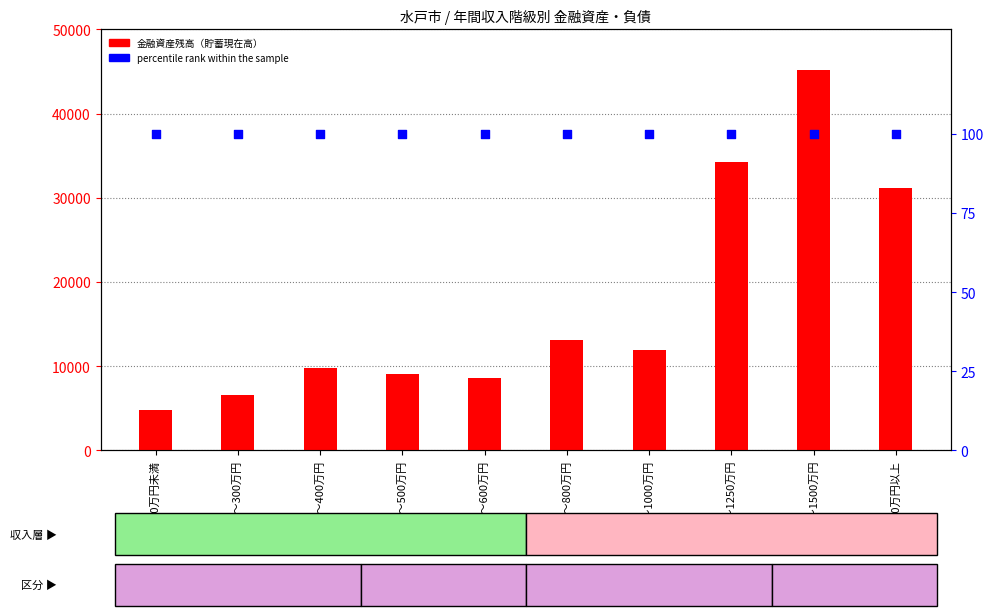

At which category is the sum across all series the highest?

1250～1500万円